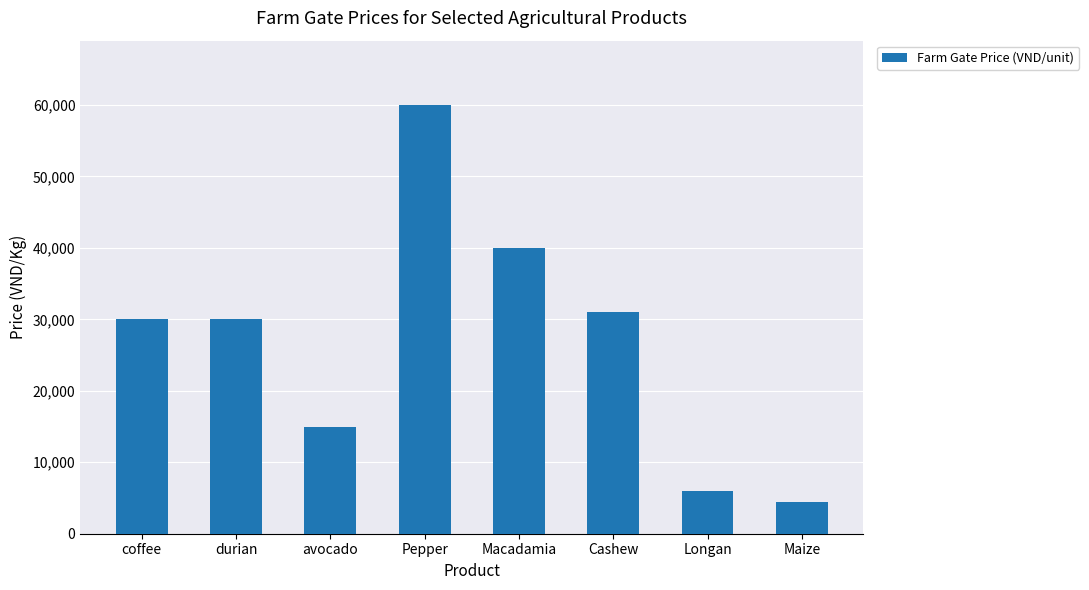

How many bars are there in total?

8